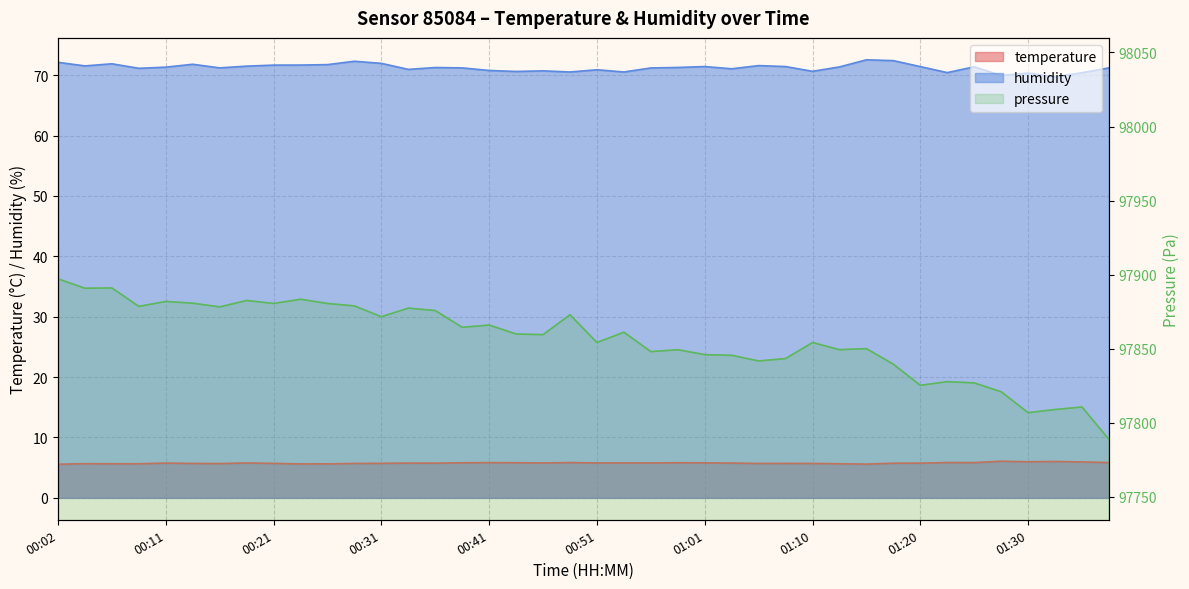

At which label is humidity closest to 71?

00:33